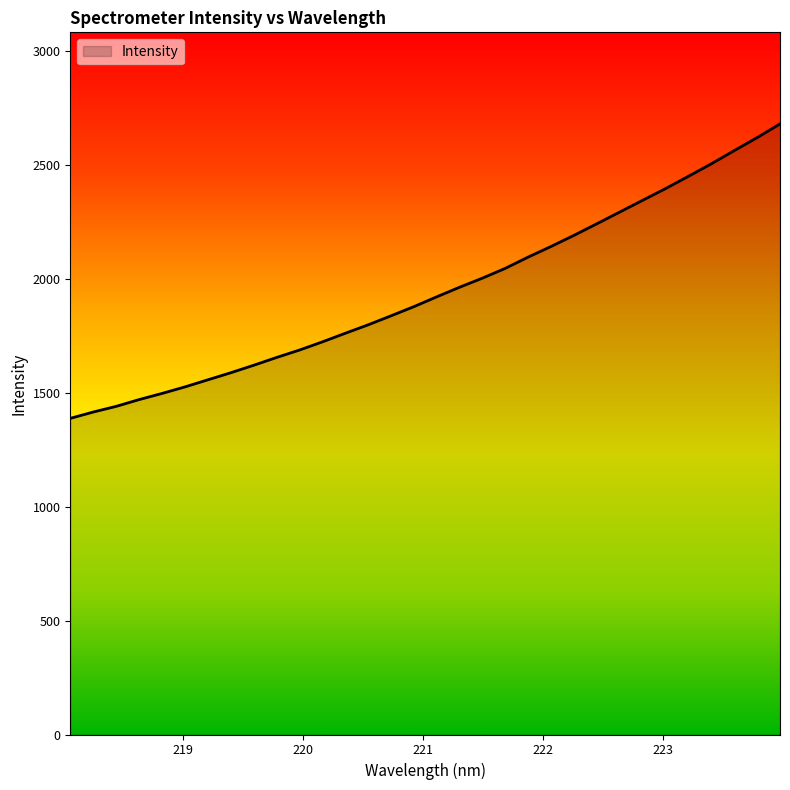

What is the smallest value displayed?

1386.8